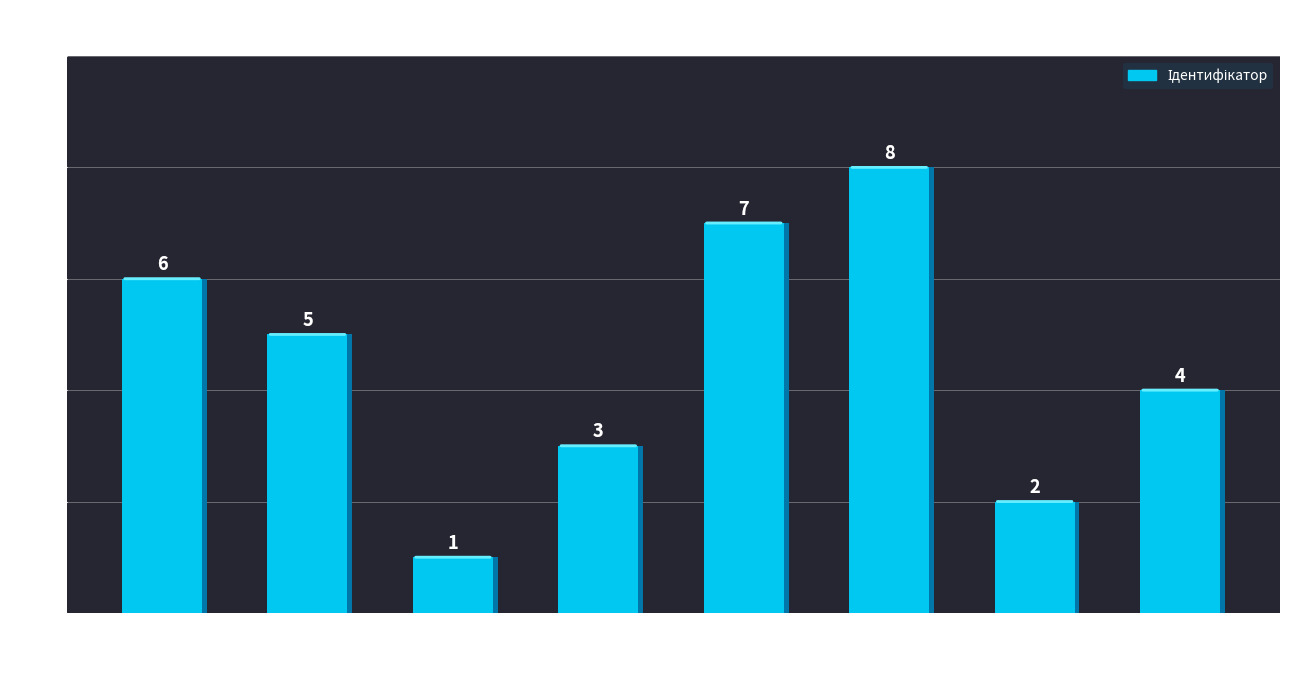

Reading left to right, what are all the values shown in this chart?

6	5	1	3	7	8	2	4